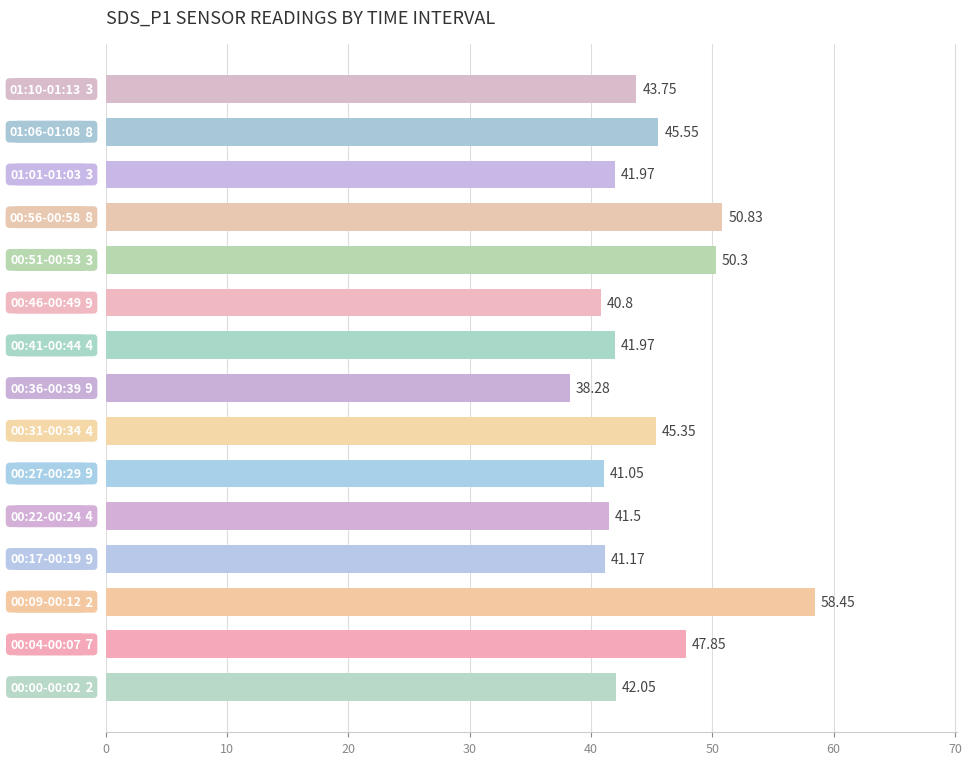

What is the sum of all values?

670.9